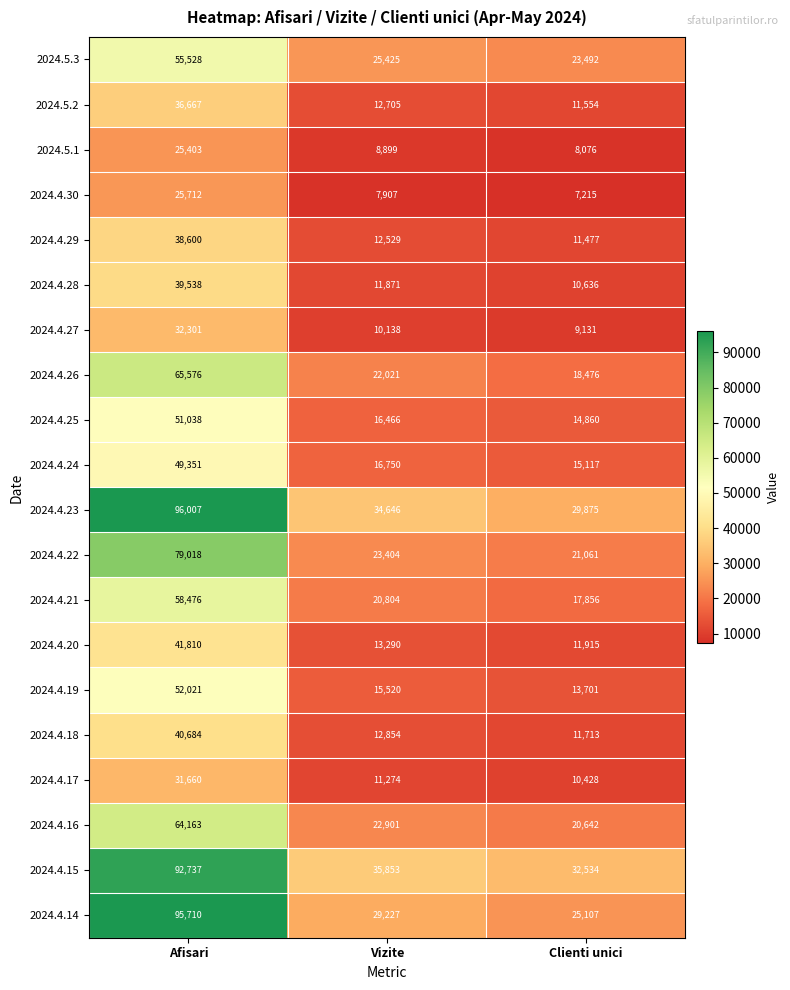

Rank the categories by 2024.4.22 value from highest to lowest.

Afisari, Vizite, Clienti unici